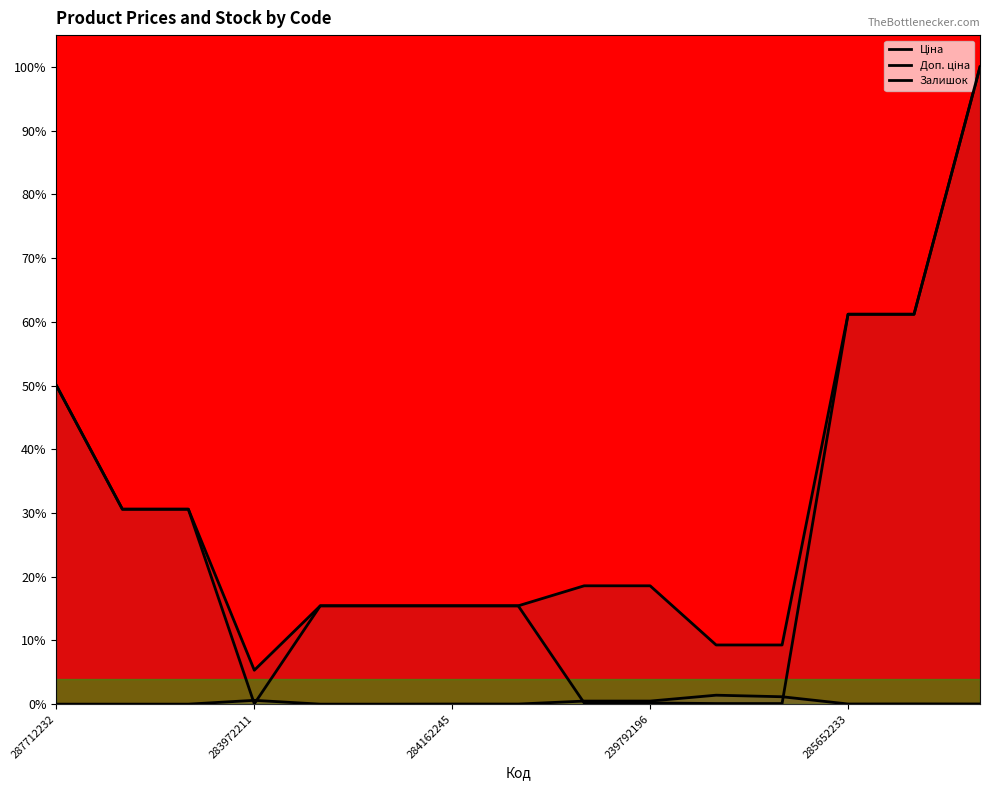

What is the spread (max minus min) of values at 239792196?

18.4